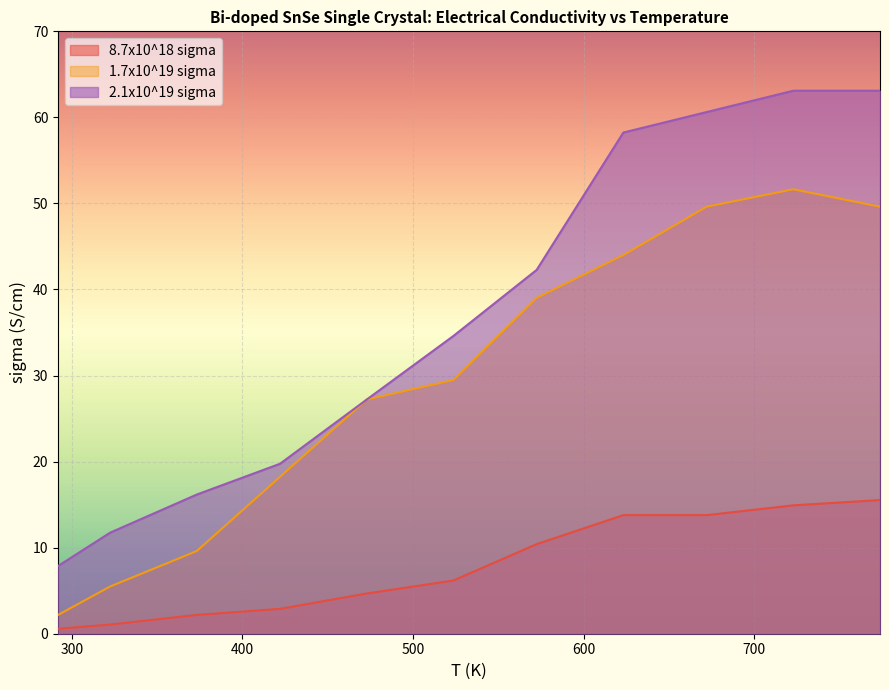

Rank the series by their average value, from lowest to highest.

8.7x10^18 sigma, 1.7x10^19 sigma, 2.1x10^19 sigma